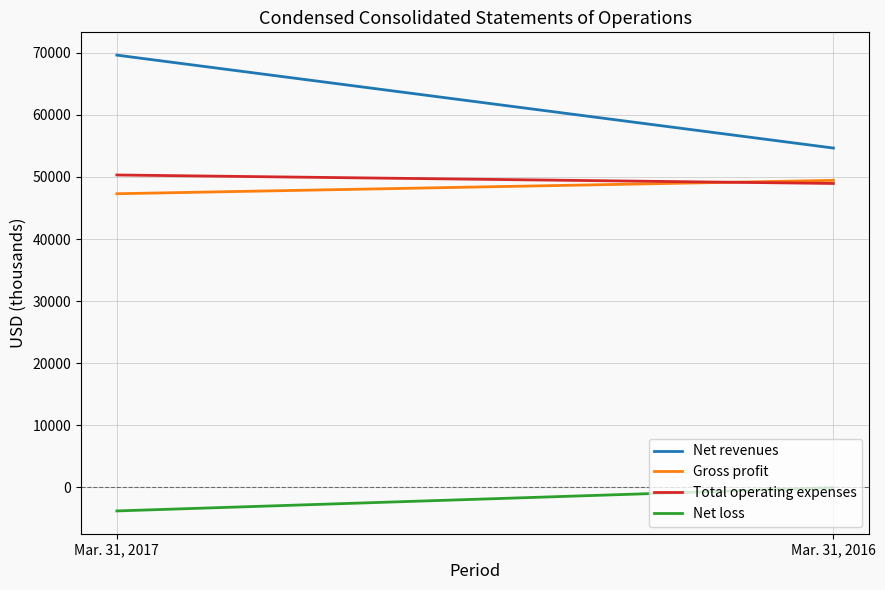

True or false: Net loss has a value of -36 at Mar. 31, 2016.

True